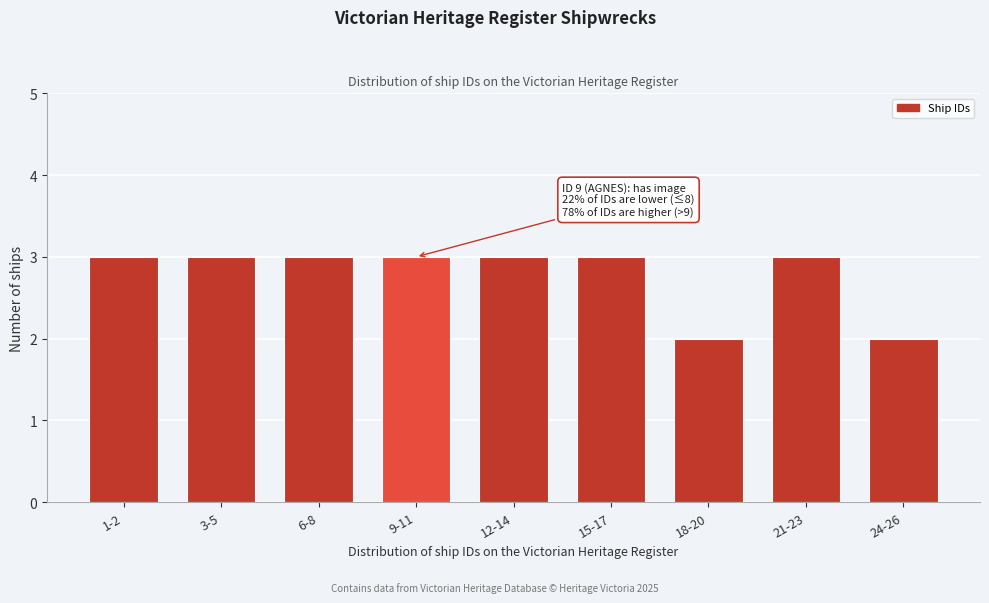

Reading left to right, transcribe all the data shown in this chart.

3	3	3	3	3	3	2	3	2